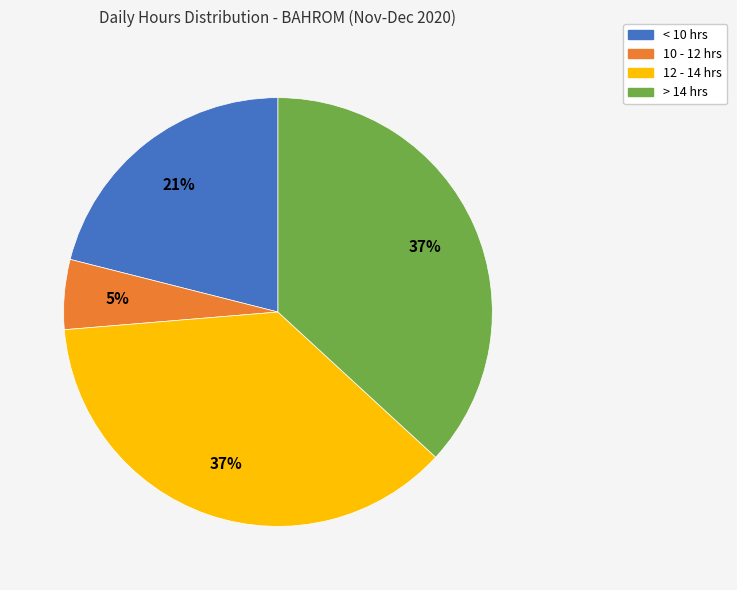

To the nearest percent, what is the difference between the largest and smallest slice percentages?

32%